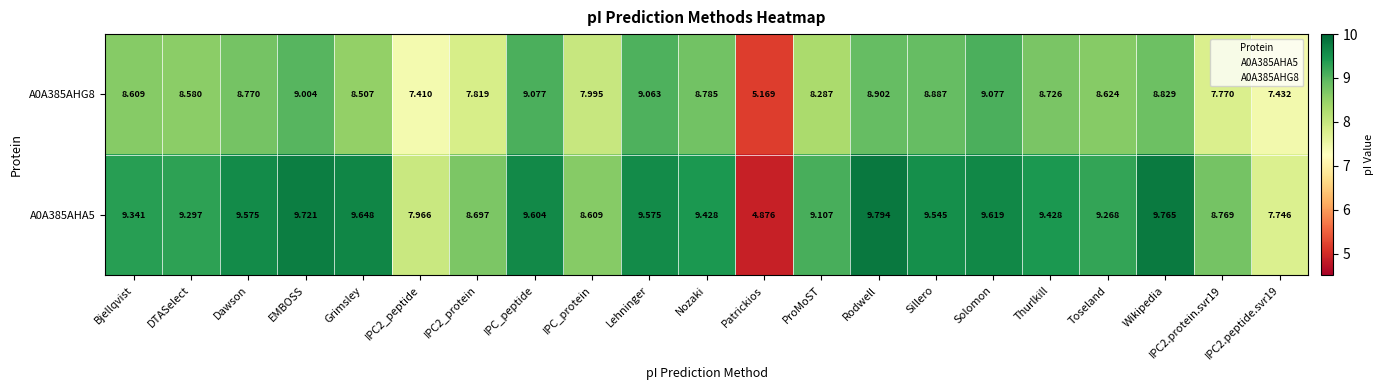

At which category is the sum across all series the highest?

EMBOSS